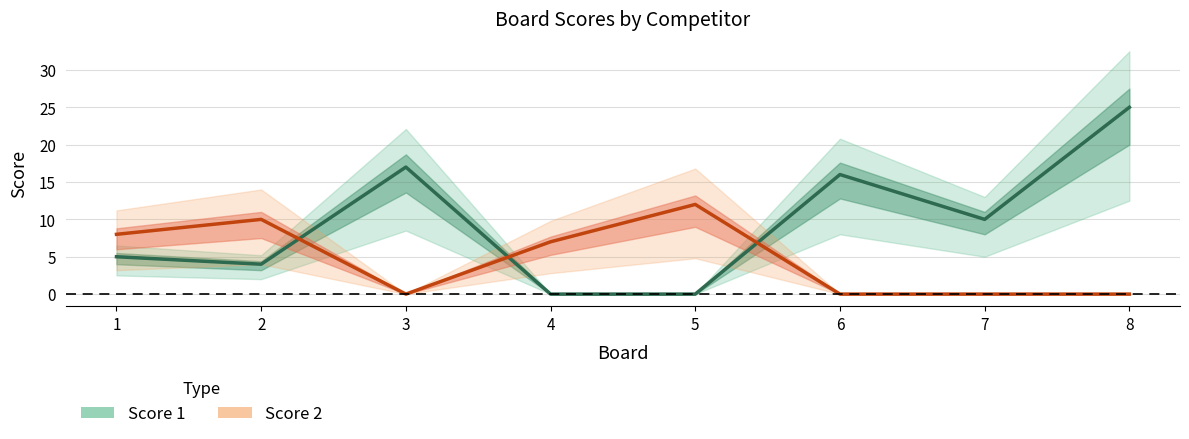

Is it true that Score 2 equals 5 at 2?

False